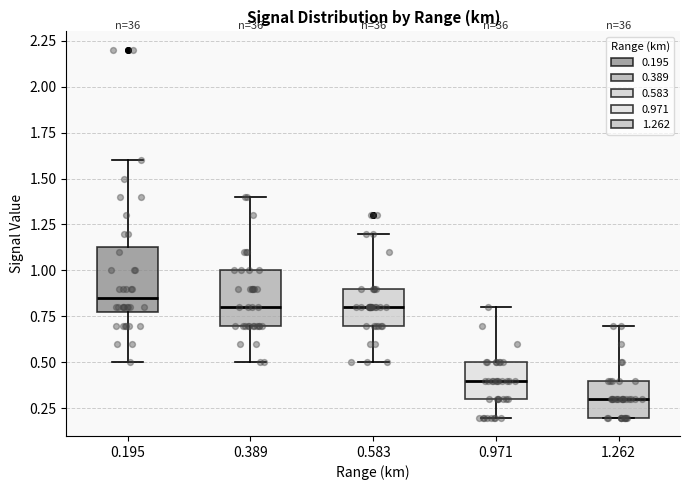

Reading left to right, read every box against the y-axis: the position of its median line, the range the box covers, and the ends of its whiskers. The values are not printed on the chart, so give them approximately, as read against the axis.

0.195: median 0.85, box 0.80 to 1.15, whiskers 0.50 to 1.60
0.389: median 0.80, box 0.70 to 1.00, whiskers 0.50 to 1.40
0.583: median 0.80, box 0.70 to 0.90, whiskers 0.50 to 1.20
0.971: median 0.40, box 0.30 to 0.50, whiskers 0.20 to 0.80
1.262: median 0.30, box 0.20 to 0.40, whiskers 0.20 to 0.70